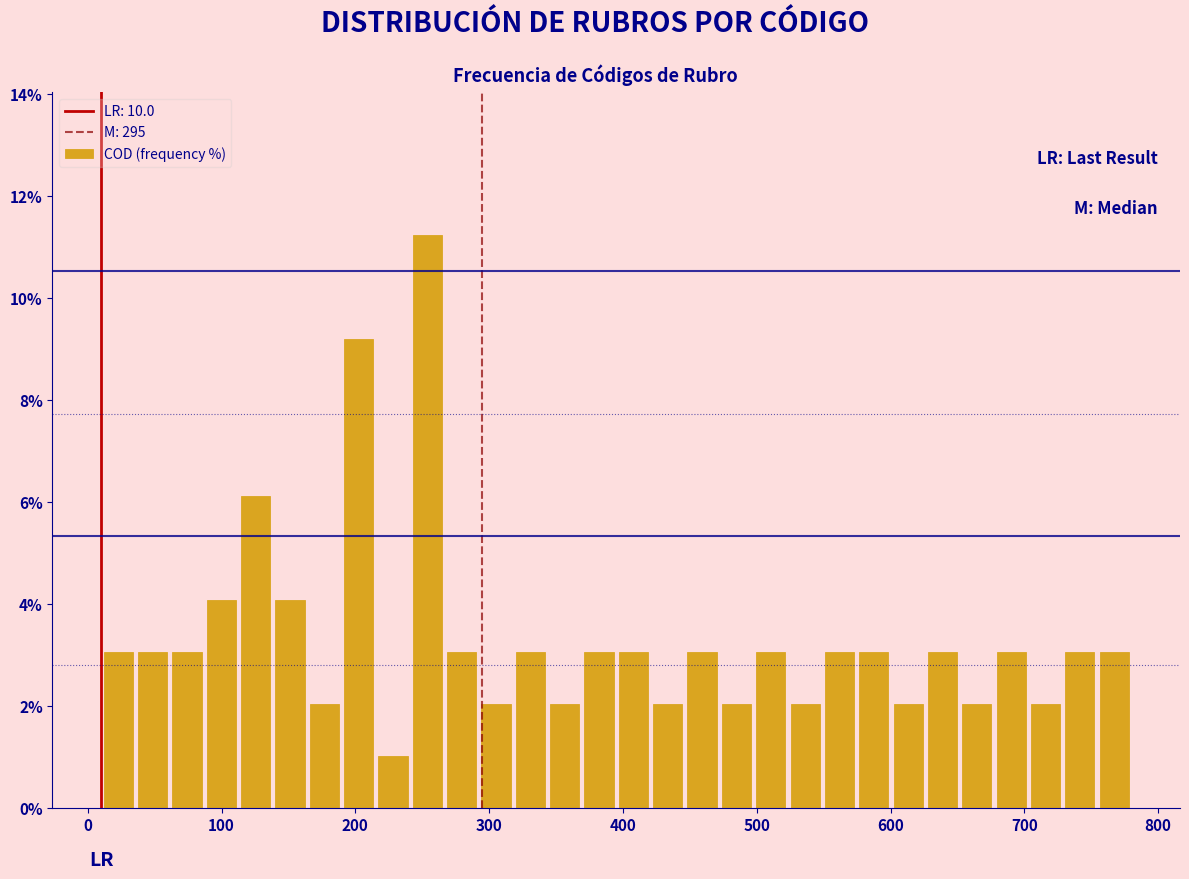

Read against the x-axis, roughly where is the centre of the tallest bar?

250